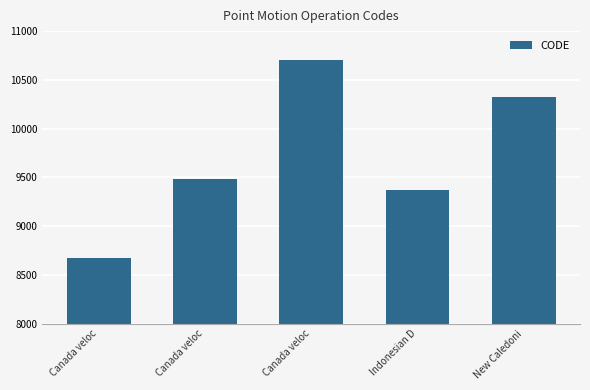

What is the value of the 5th bar from the left?

10323